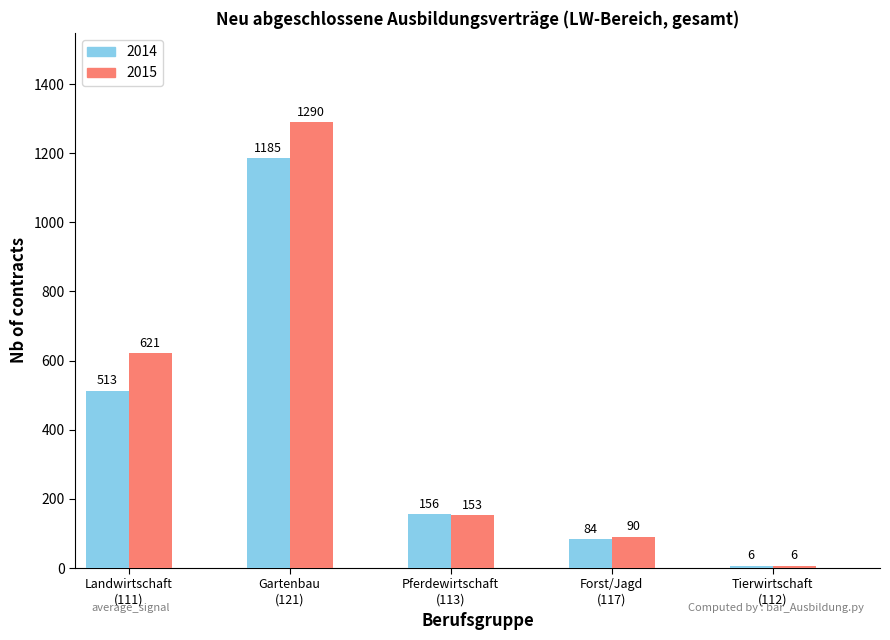

What is the lowest value of the 2015 series?

6